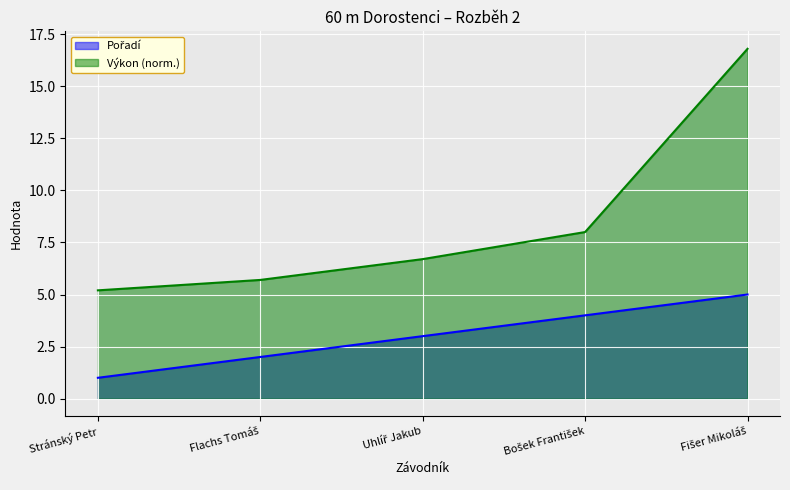

Does the chart display data point markers on the line(s)?

No